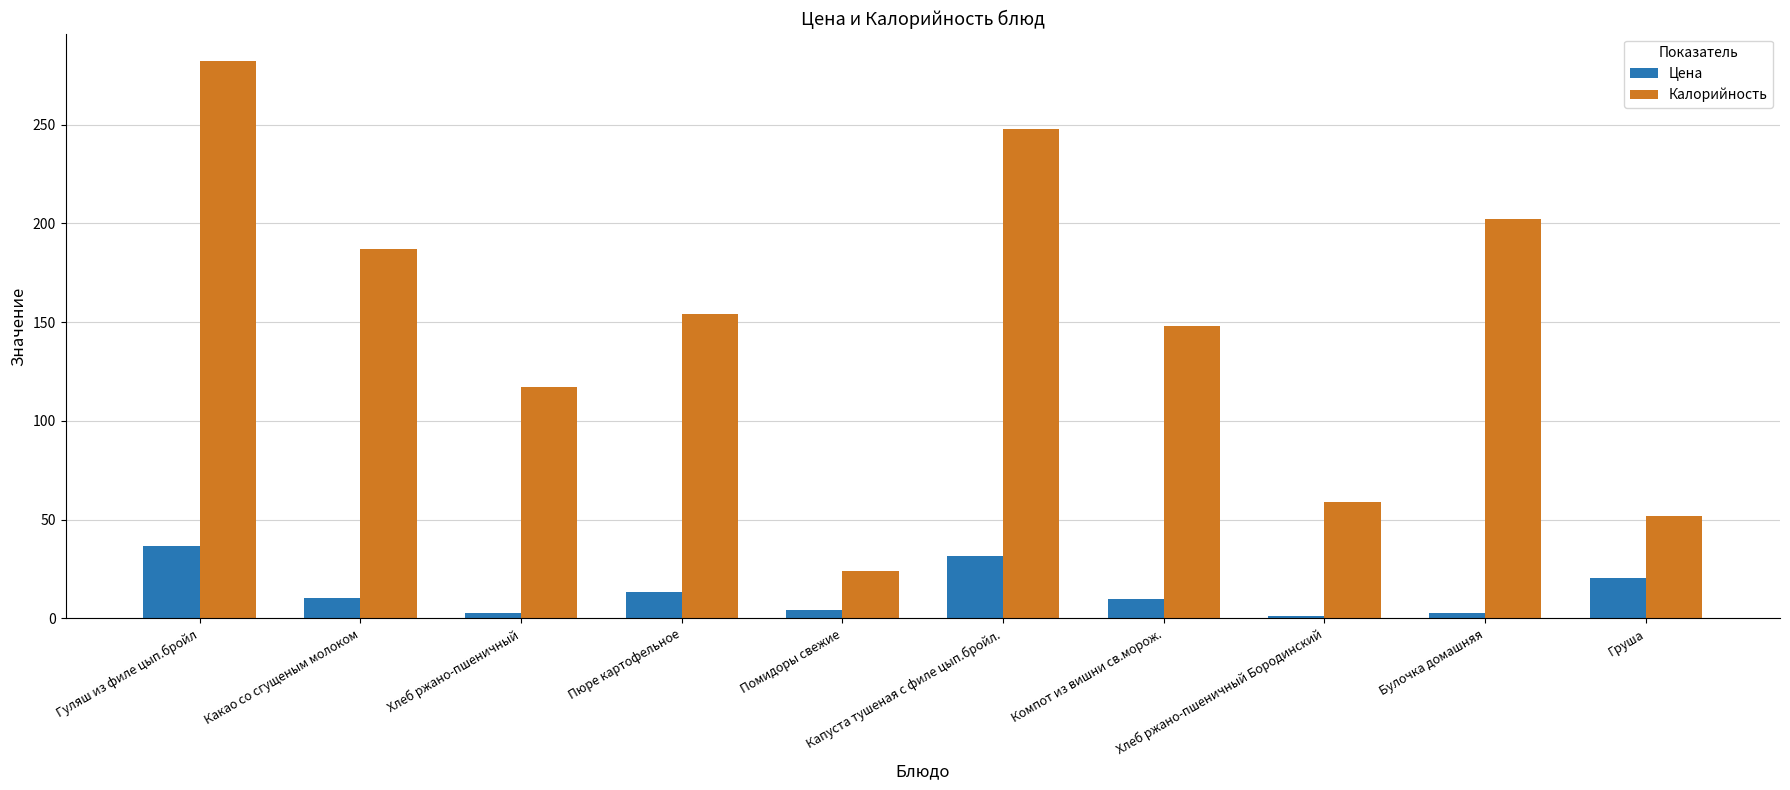

What is the lowest value of the Калорийность series?

24.0